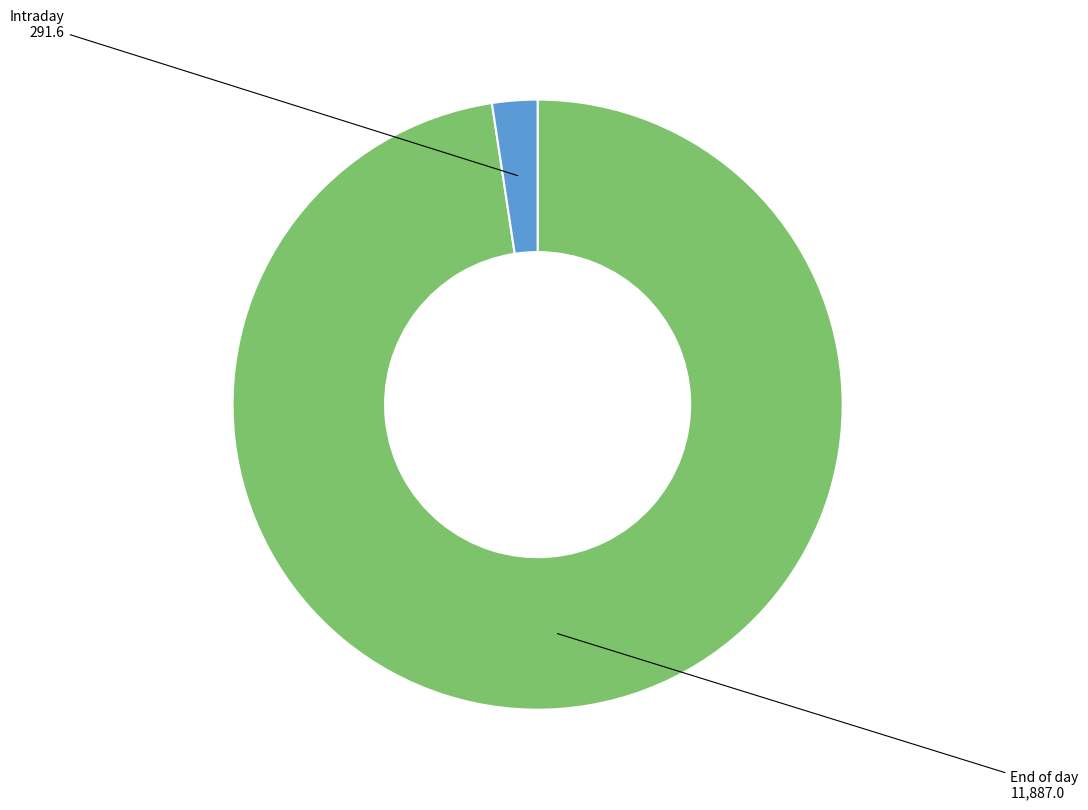

Rank the categories by value from highest to lowest.

End of day, Intraday